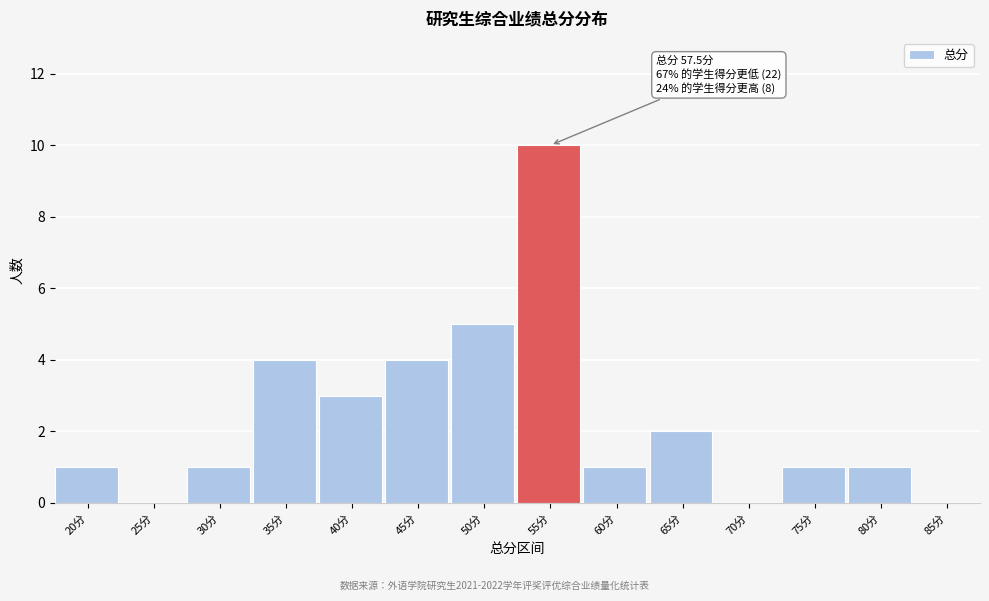

Reading right to left, transcribe all the data shown in this chart.

85分=0	80分=1	75分=1	70分=0	65分=2	60分=1	55分=10	50分=5	45分=4	40分=3	35分=4	30分=1	25分=0	20分=1